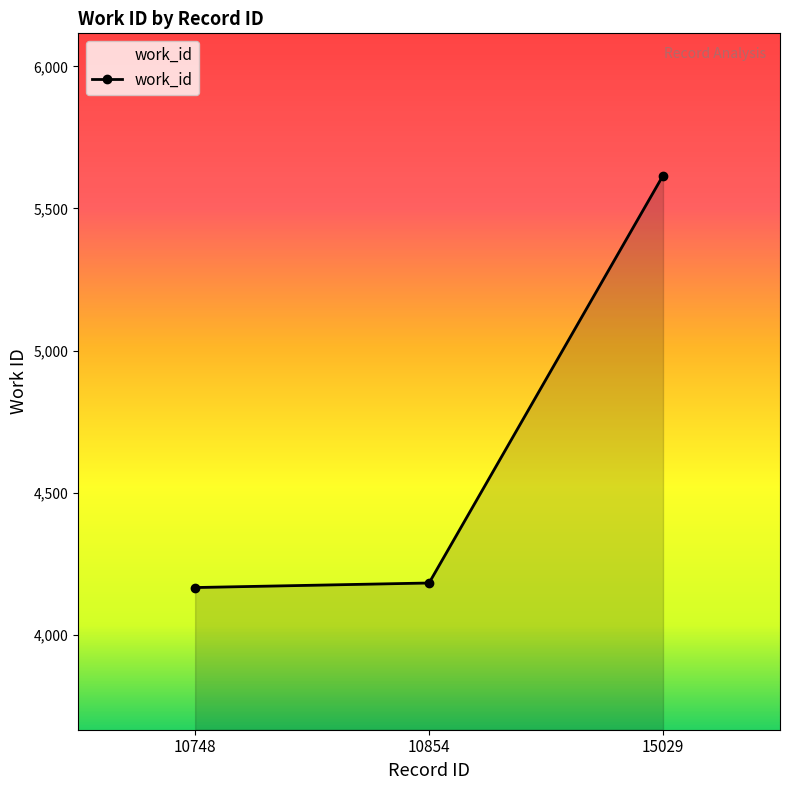

Reading right to left, list all the values displayed in this chart.

5616	4183	4167